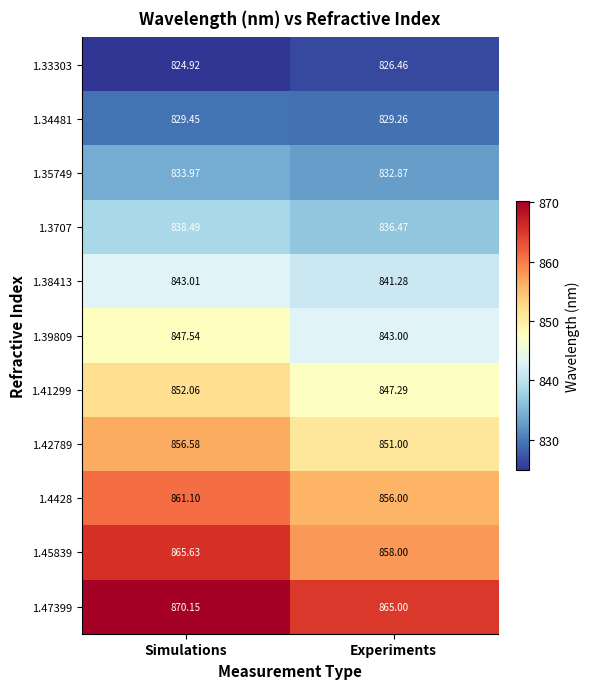

At which label does 1.42789 first exceed 856?

Simulations